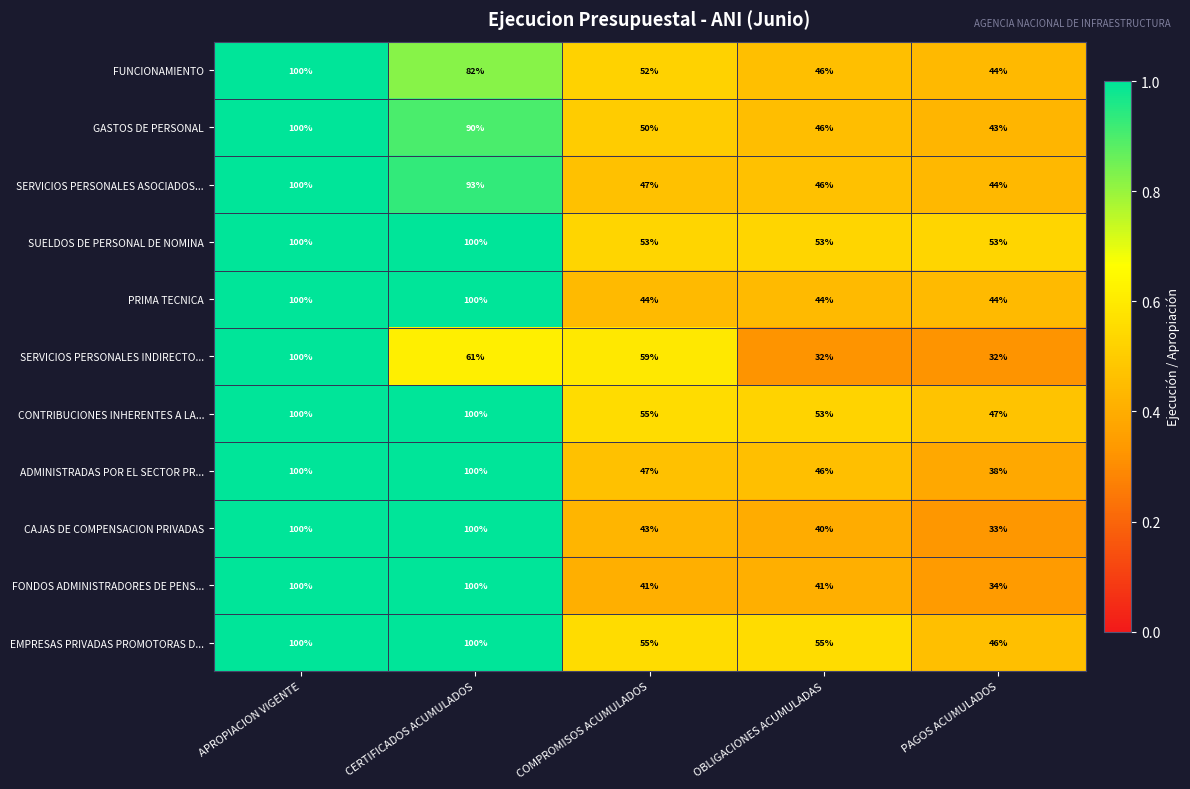

Where does the EMPRESAS PRIVADAS PROMOTORAS D... series first go above 55?

APROPIACION VIGENTE